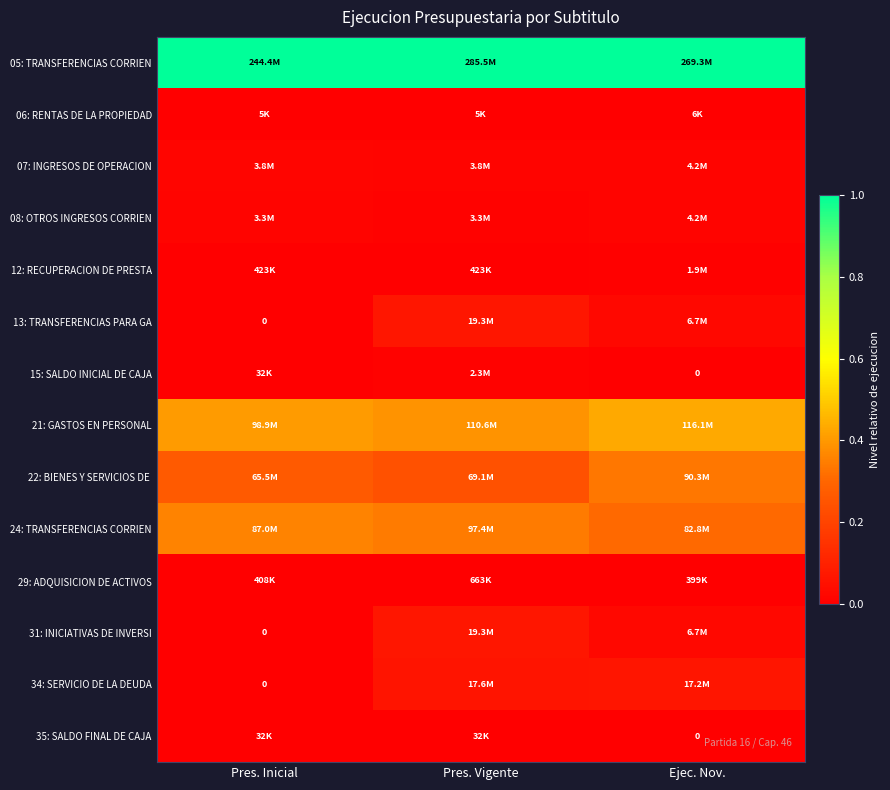

The value of 34: SERVICIO DE LA DEUDA at Pres. Inicial is 0.0. True or false?

True